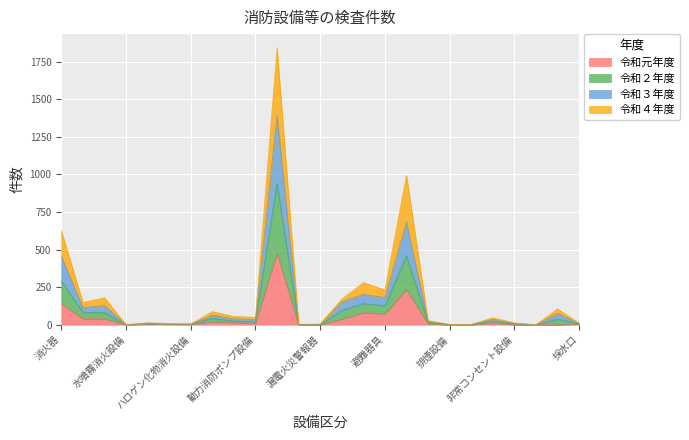

True or false: 令和元年度 has more than 0 interior local peaks.

True